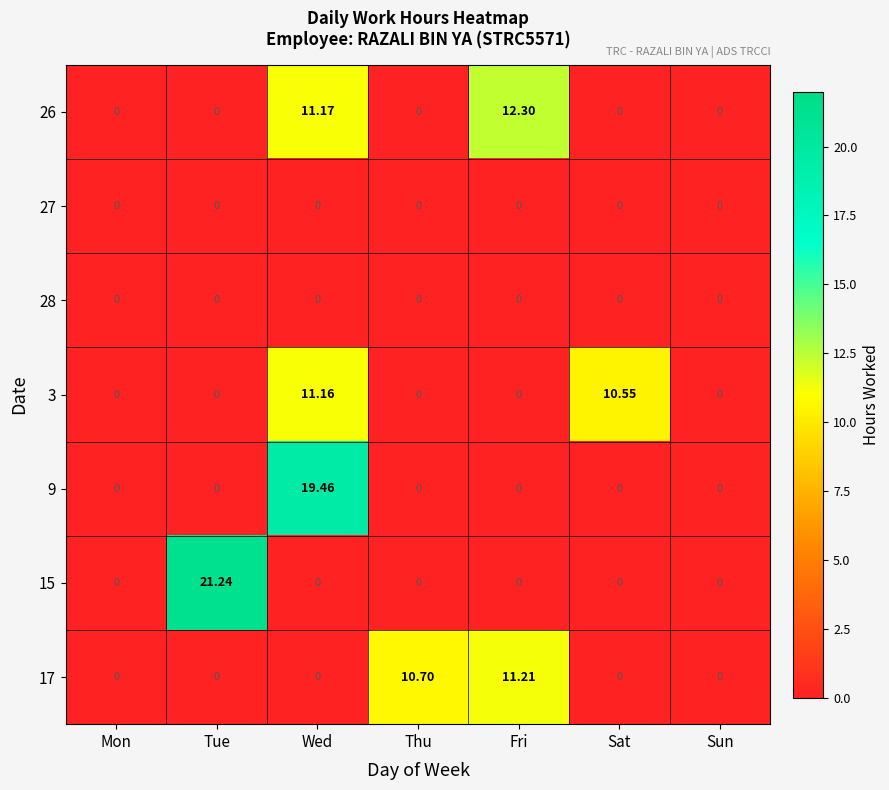

How many values in 3 are above zero?

2